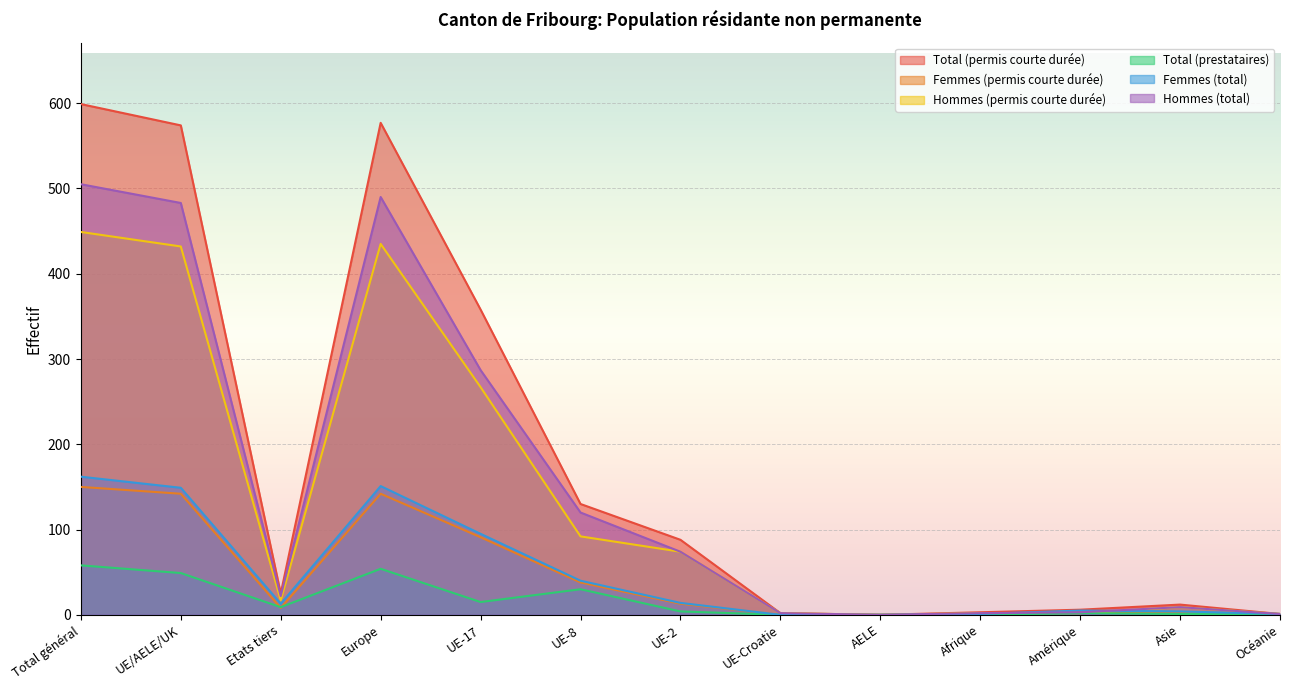

What is the spread (max minus min) of values at UE-8?

100